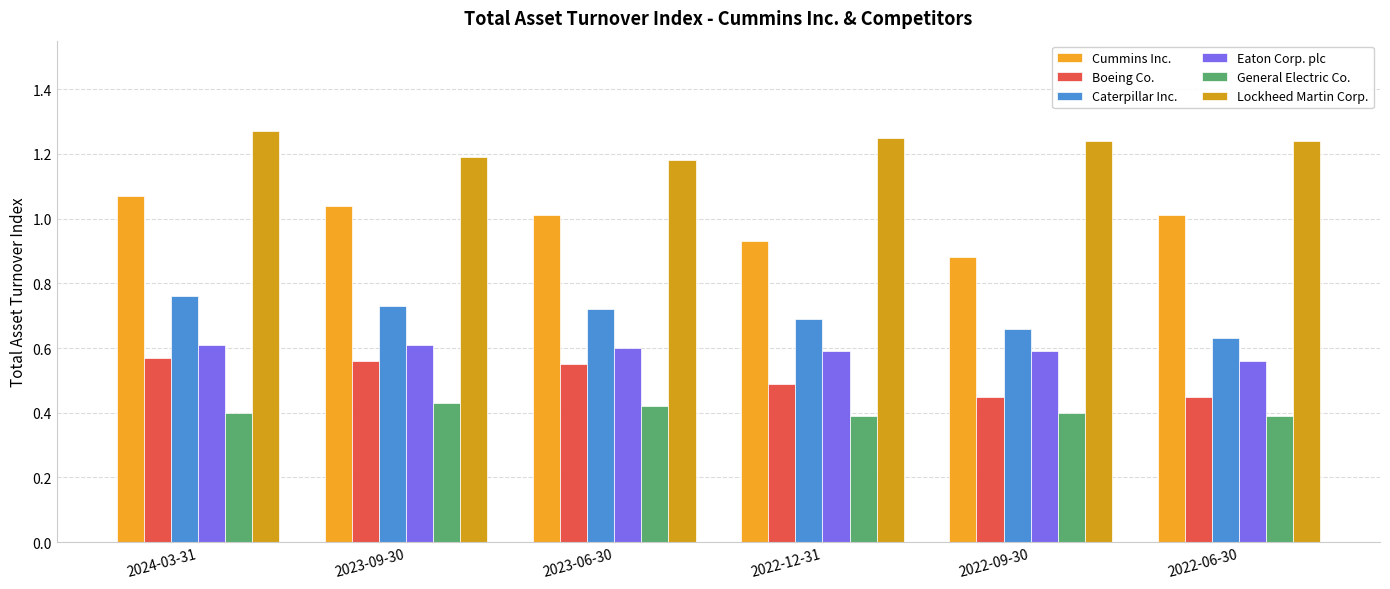

What is the difference between the highest and lowest values at 2024-03-31?

0.9